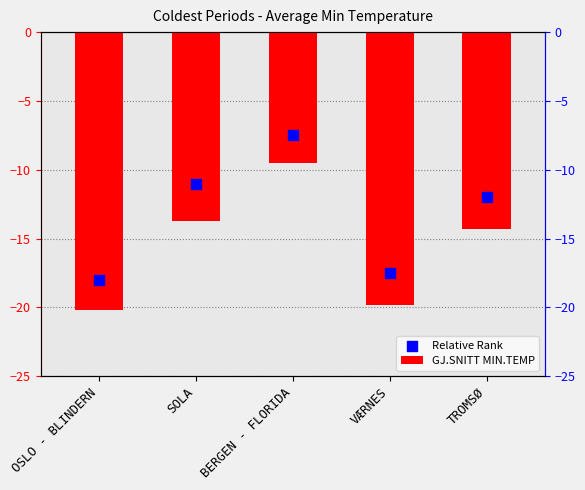

Is the value of GJ.SNITT MIN.TEMP at OSLO - BLINDERN greater than the value of Relative Rank at TROMSØ?

No